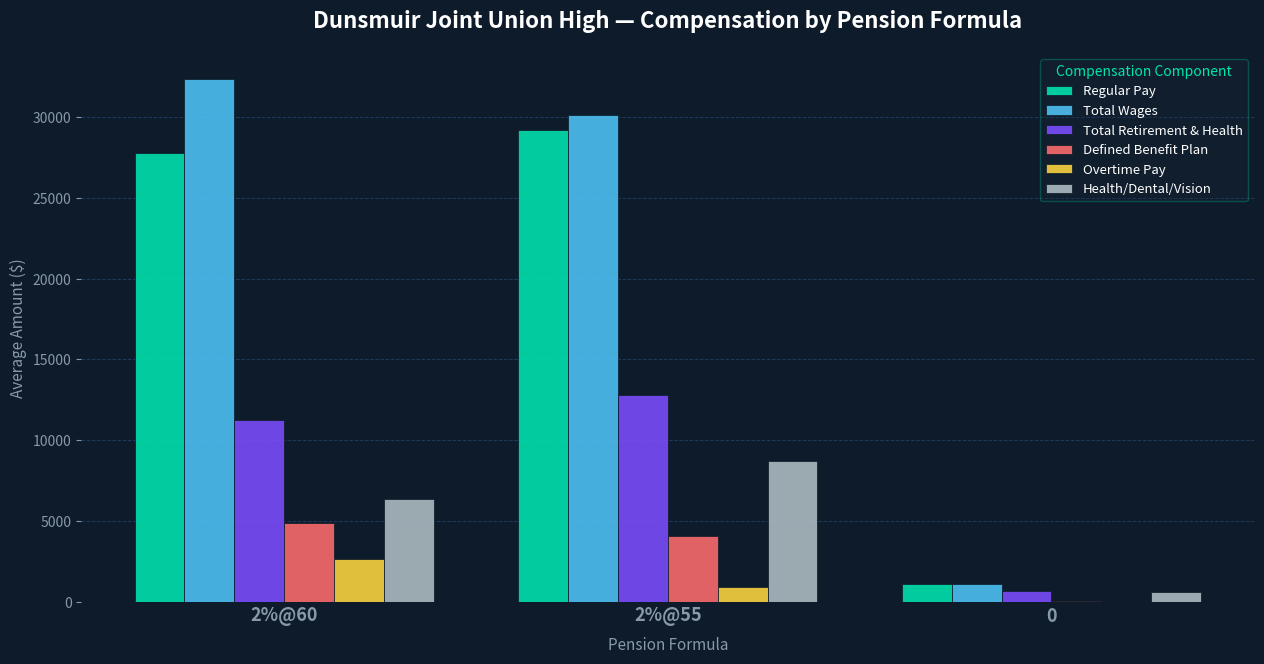

Between 2%@55 and 0, which series saw the biggest shift?

Total Wages